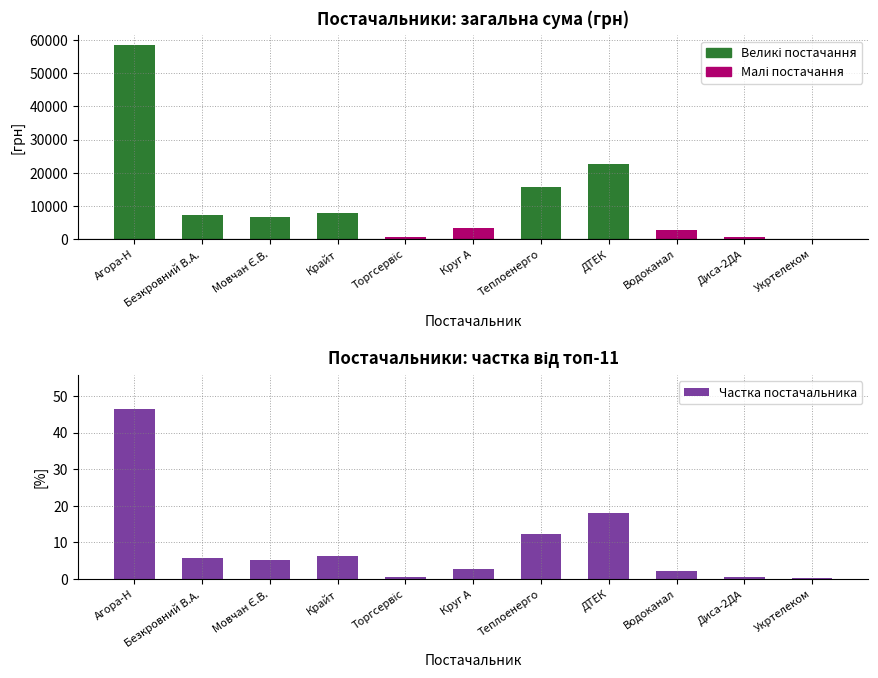

At which label does the data first exceed 5?

Агора-Н